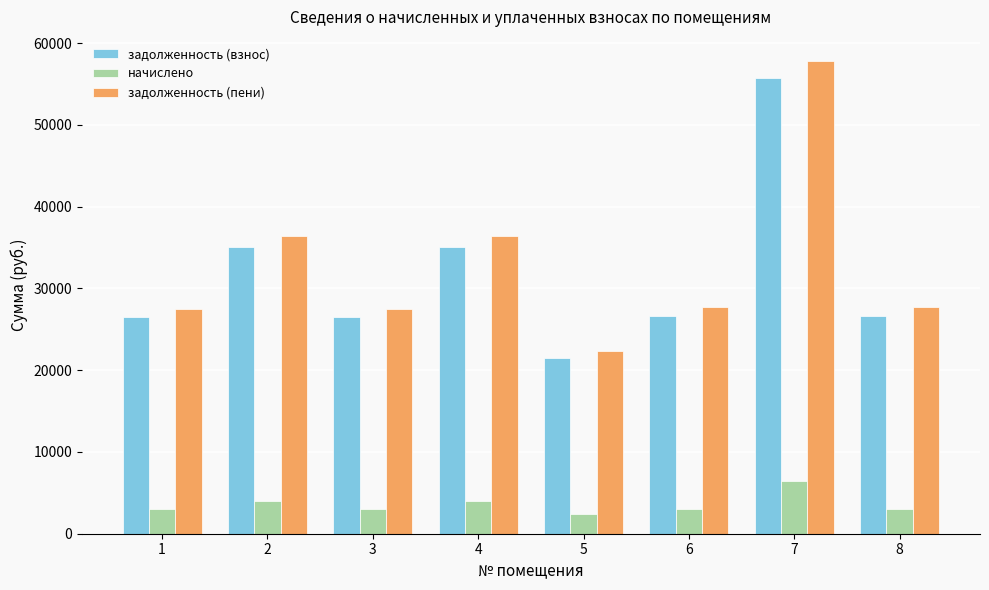

What is the sum of the задолженность (взнос) values at 6 and 8?

53343.6